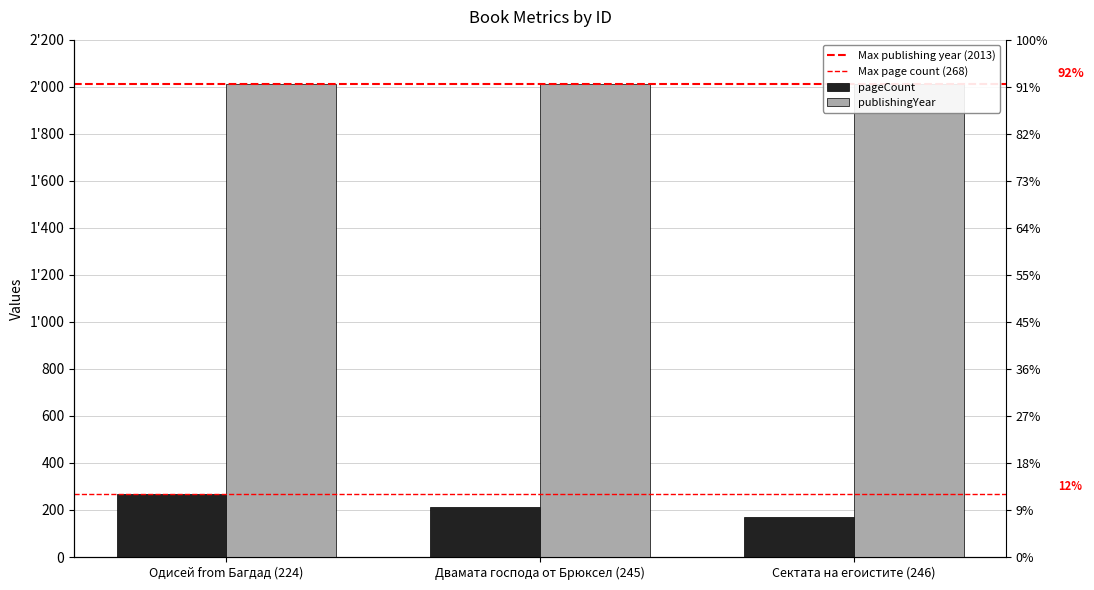

What is the spread (max minus min) of values at Одисей from Багдад (224)?

1742